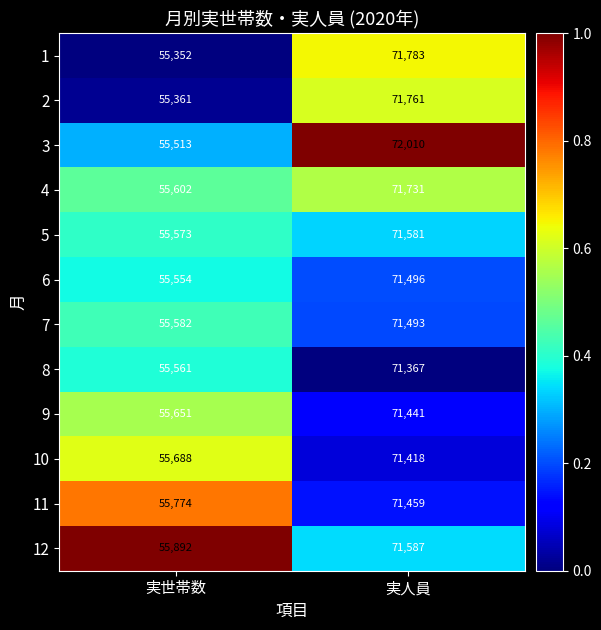

Between 実世帯数 and 実人員, which series saw the biggest shift?

3